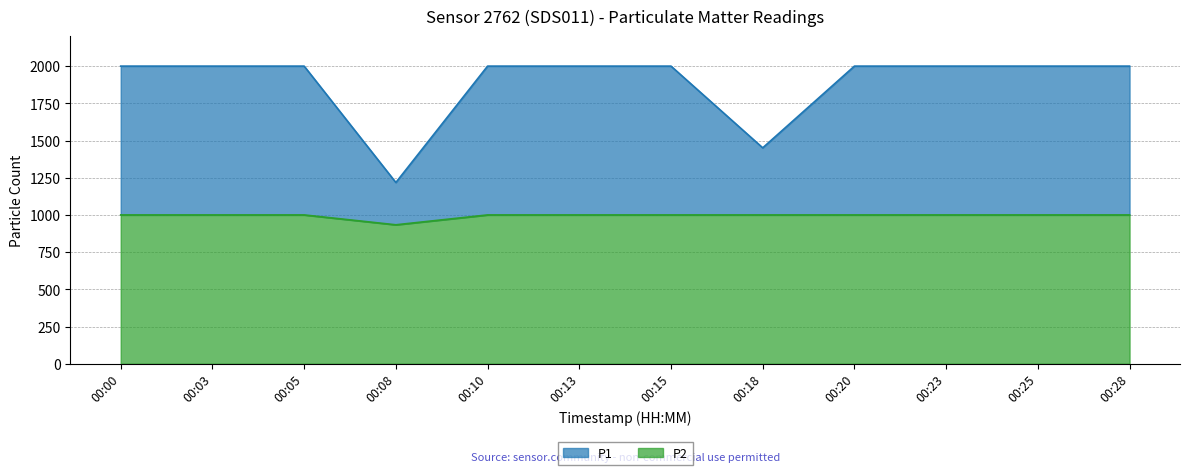

Reading right to left, list all the values displayed in this chart.

P1: 1999.9	1999.9	1999.9	1999.9	1450.8	1999.9	1999.9	1999.9	1217.8	1999.9	1999.9	1999.9
P2: 999.9	999.9	999.9	999.9	999.9	999.9	999.9	999.9	933.5	999.9	999.9	999.9